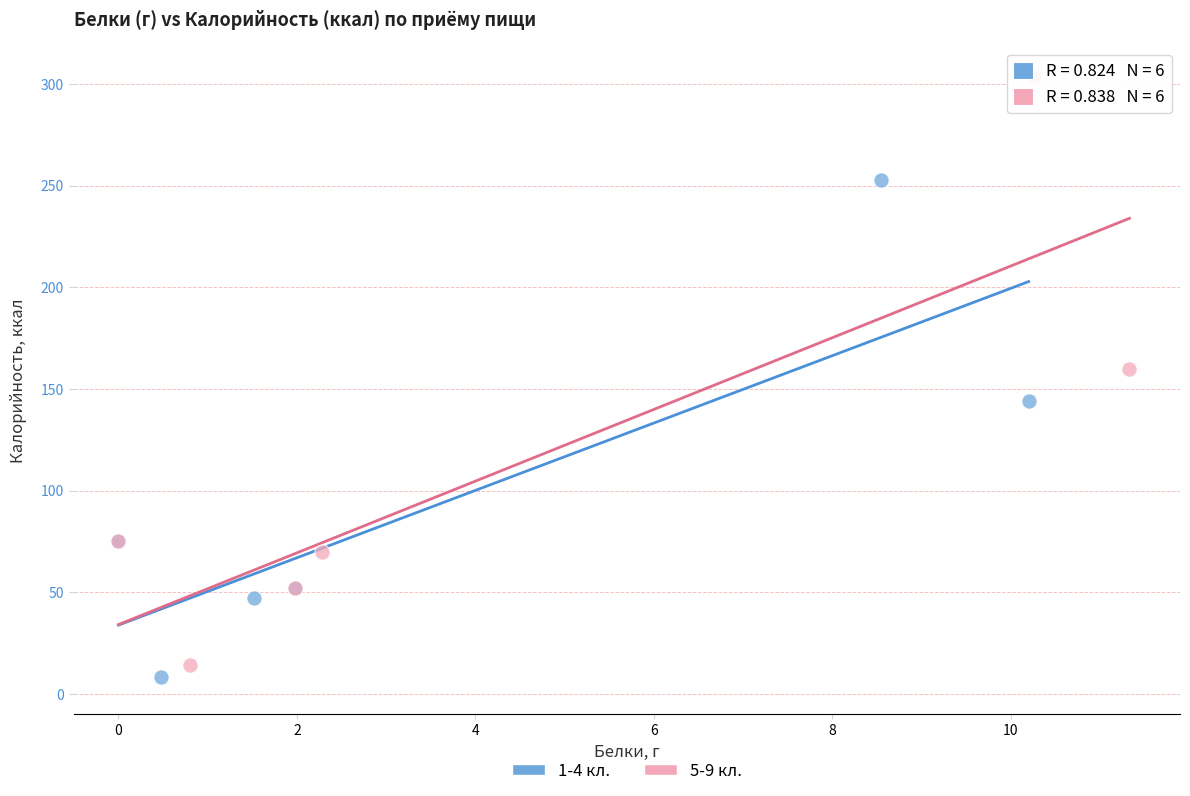

Which series has the largest Y range (max minus min)?

5-9 кл.